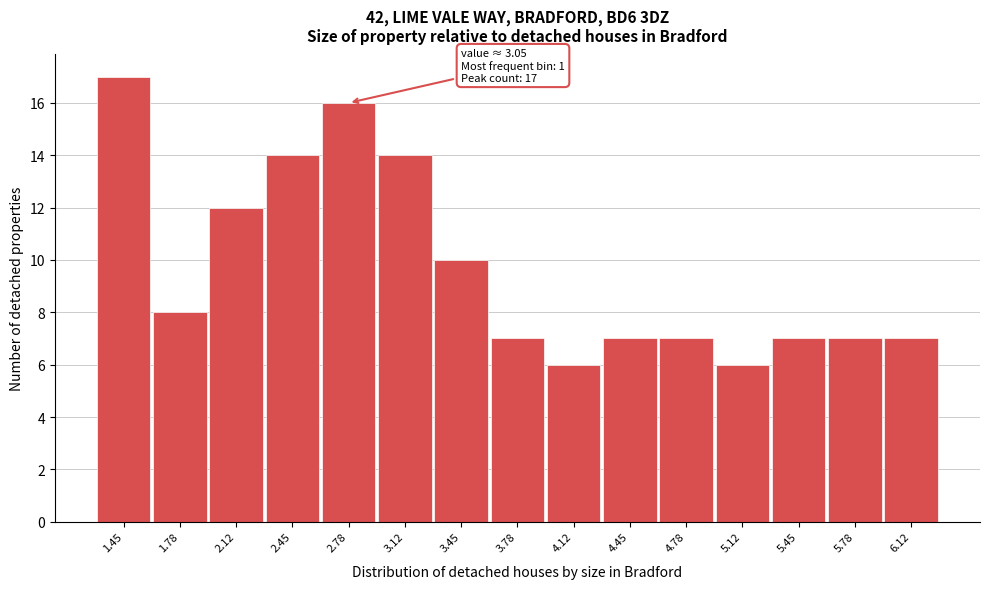

Reading right to left, what are all the values shown in this chart?

6.12=7	5.78=7	5.45=7	5.12=6	4.78=7	4.45=7	4.12=6	3.78=7	3.45=10	3.12=14	2.78=16	2.45=14	2.12=12	1.78=8	1.45=17